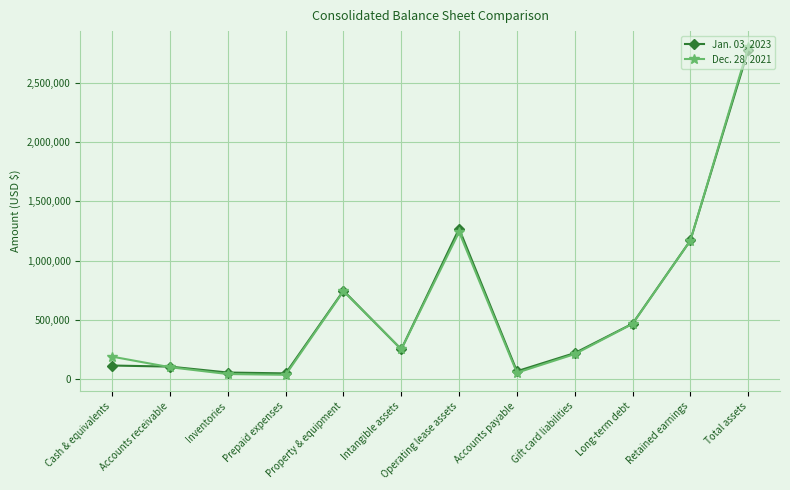

The value of Dec. 28, 2021 at Accounts receivable is 100504. True or false?

True